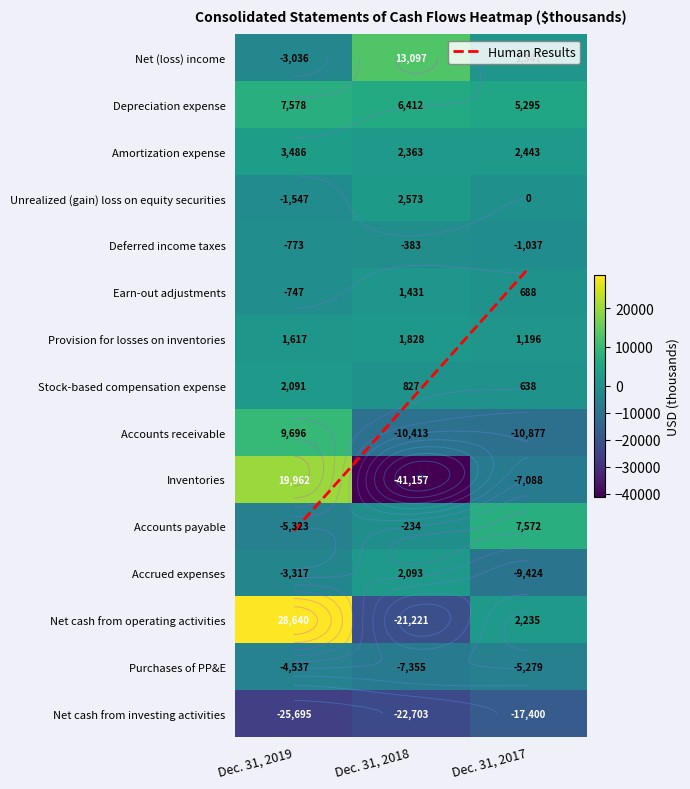

What is the difference between the maximum and minimum values in the Amortization expense series?

1123